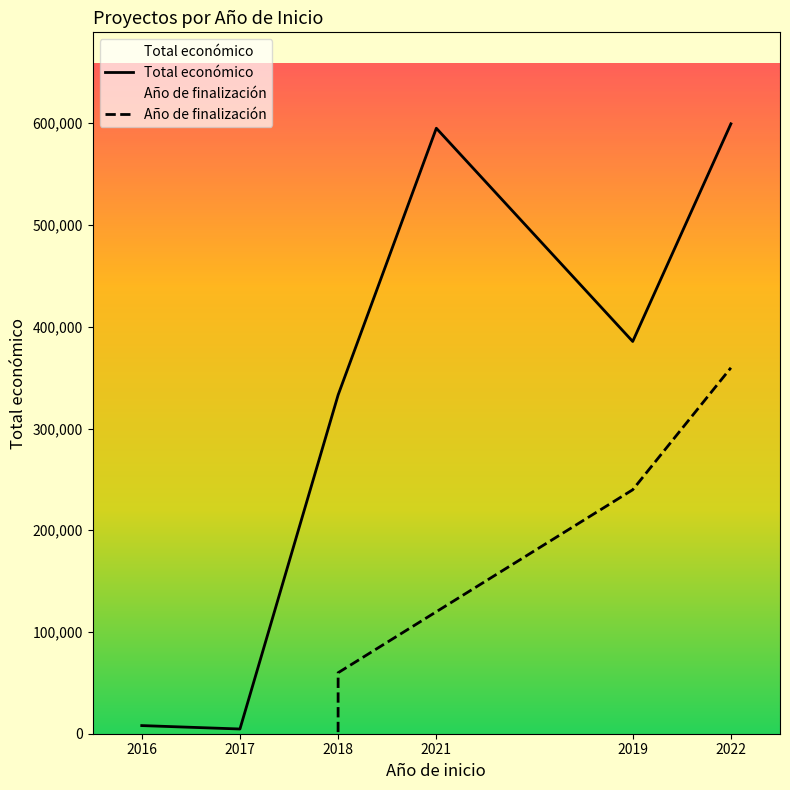

In Total económico, how many points are lower than both neighbors (excluding endpoints)?

2